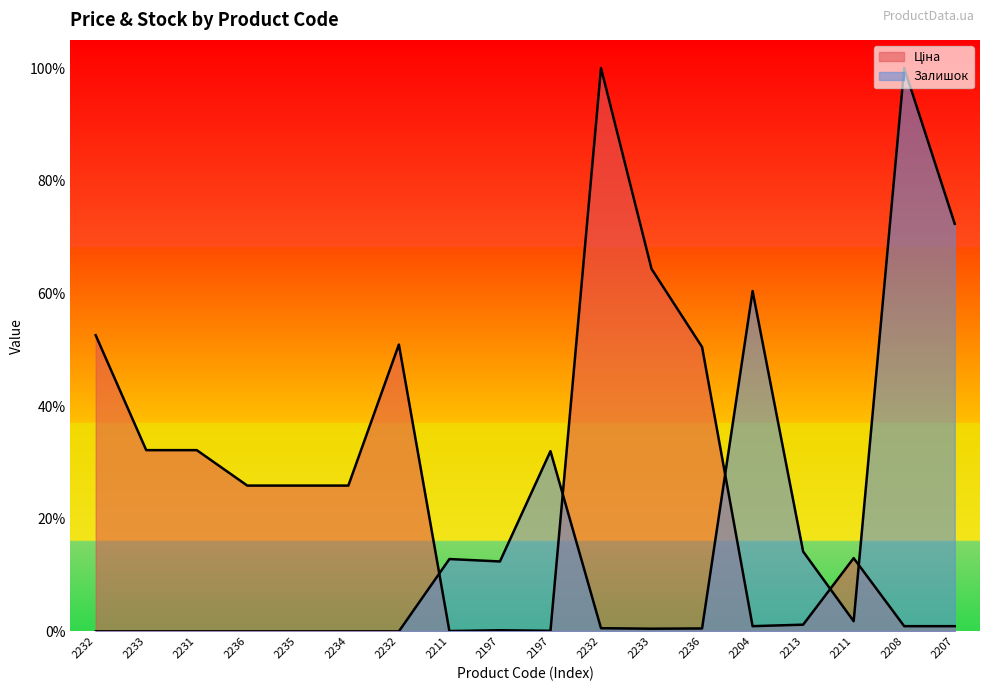

How many lines are shown in the chart?

2